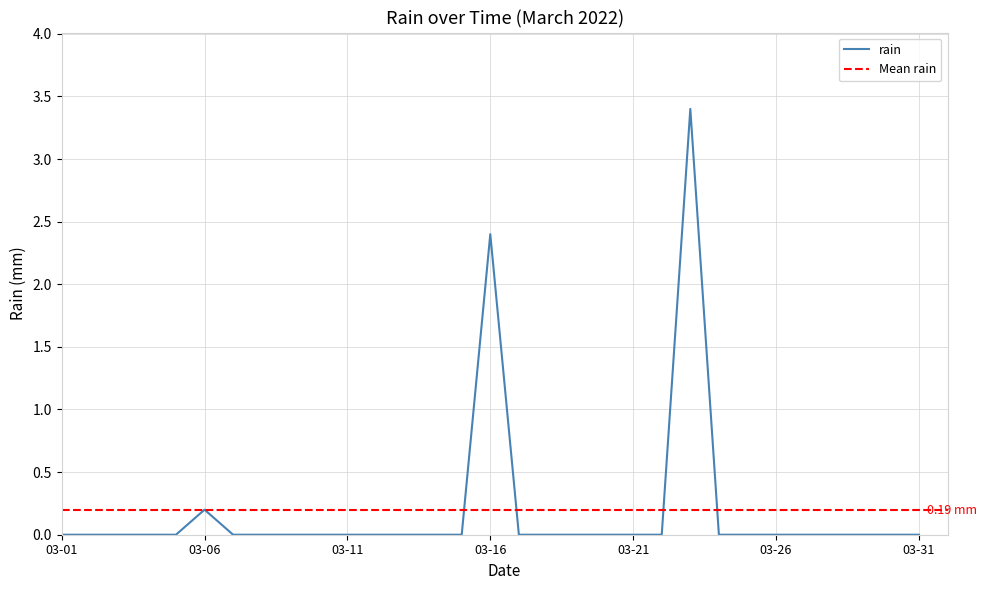

At which label is the value closest to 1?

03-06